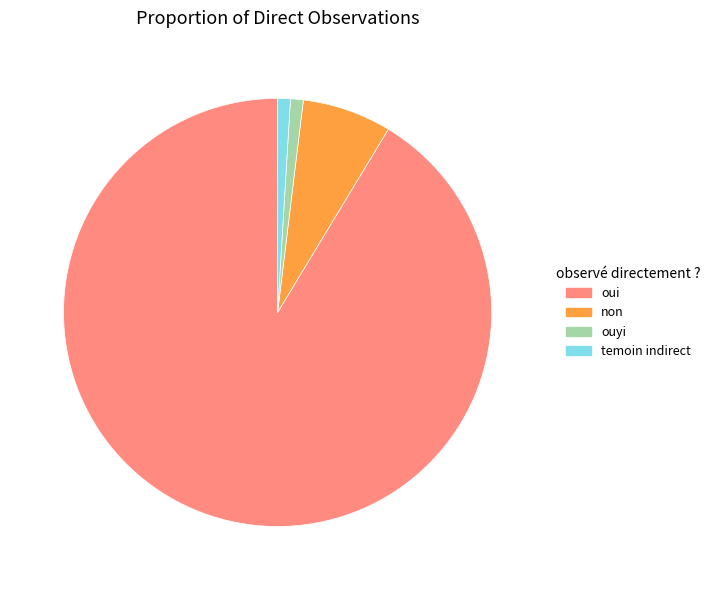

True or false: temoin indirect accounts for 8% of the total.

False